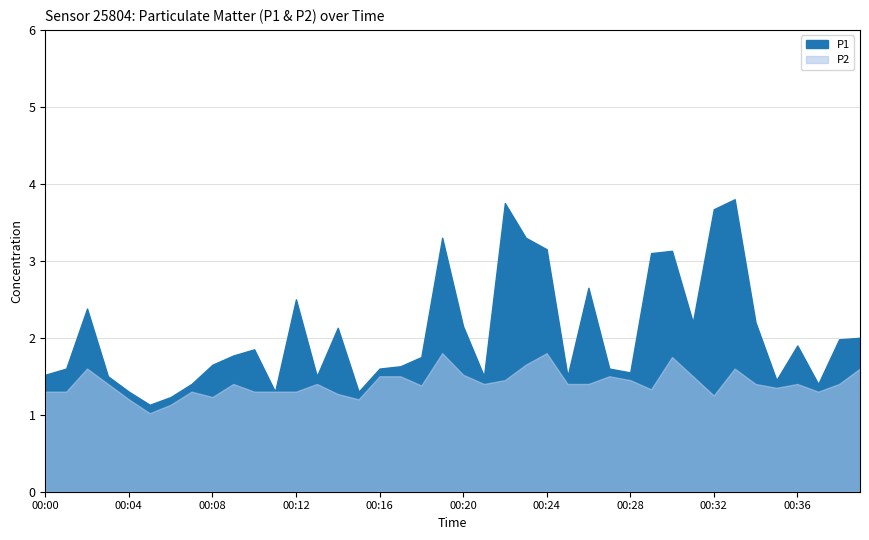

True or false: P1 and P2 cross at least once.

False